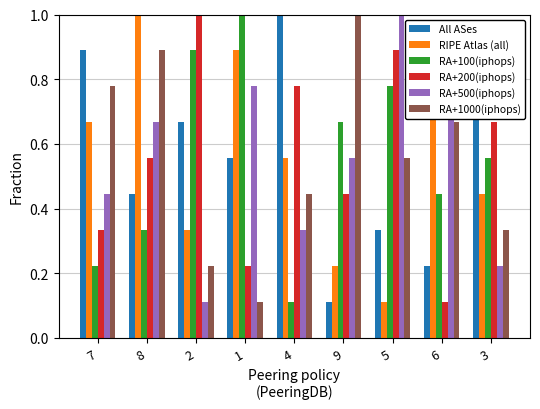

Rank the categories by RA+500(iphops) value from lowest to highest.

2, 3, 4, 7, 9, 8, 1, 6, 5